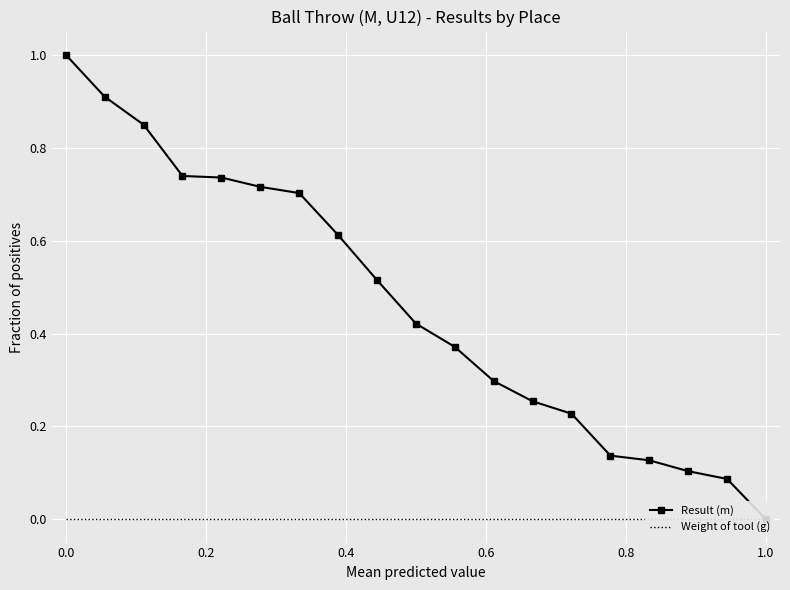

Which series has the widest spread of values?

Result (m)